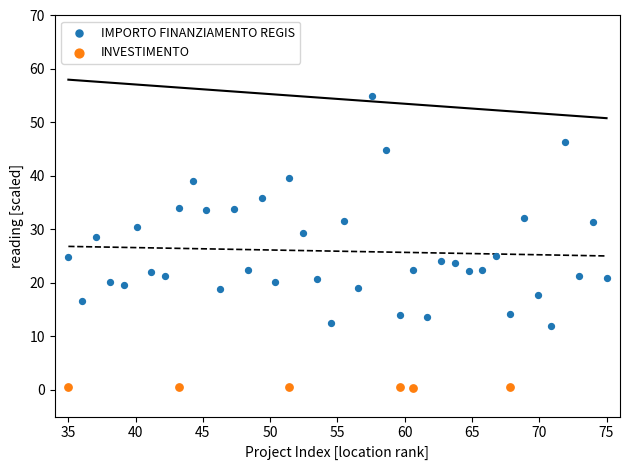

Which series reaches the maximum Y coordinate?

IMPORTO FINANZIAMENTO REGIS